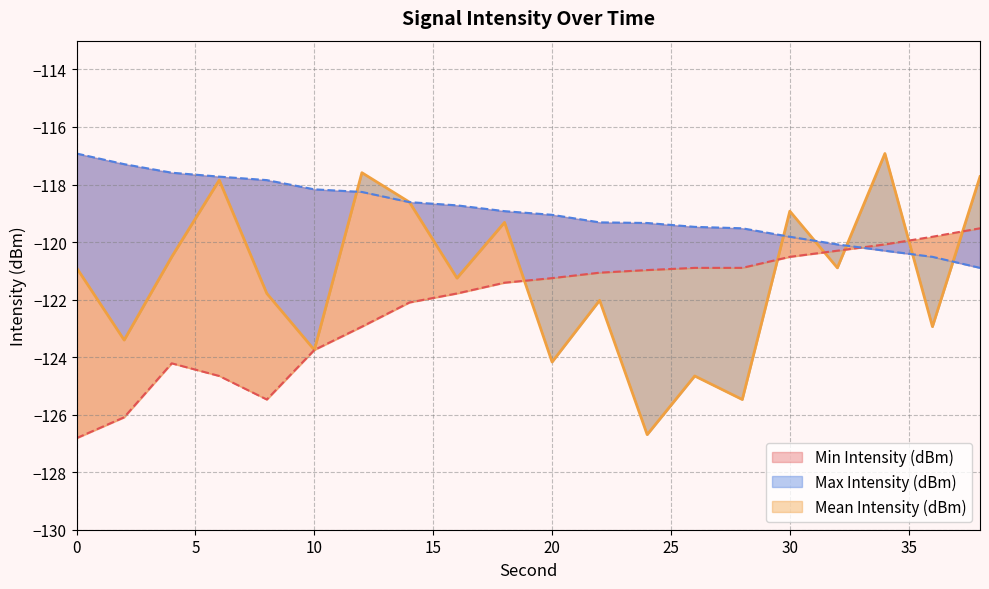

At which category does Min Intensity (dBm) reach its first local peak?

4